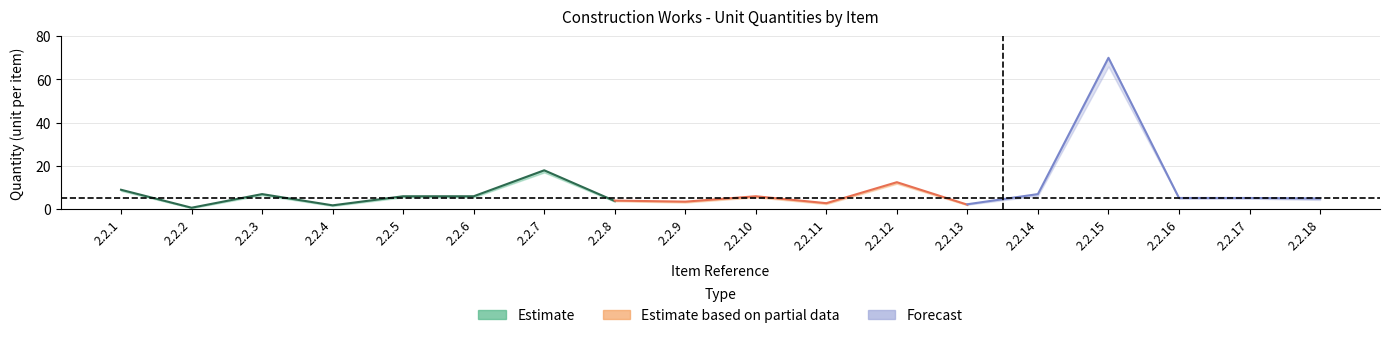

Does the chart display data point markers on the line(s)?

No